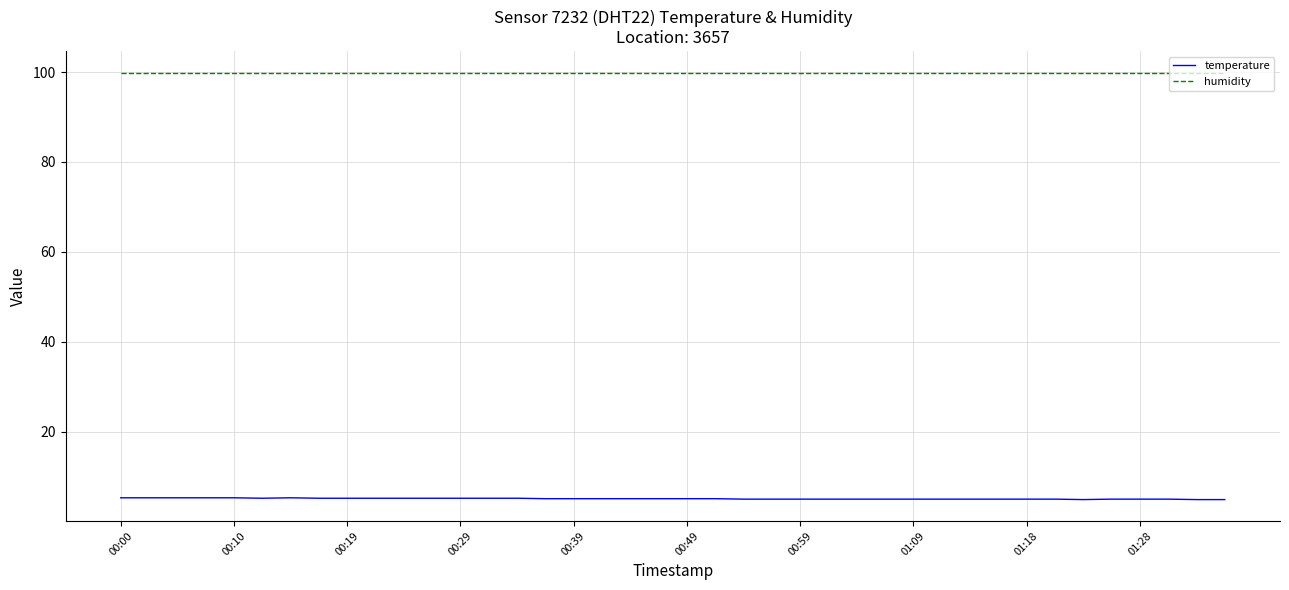

What is the highest value of the humidity series?

99.9